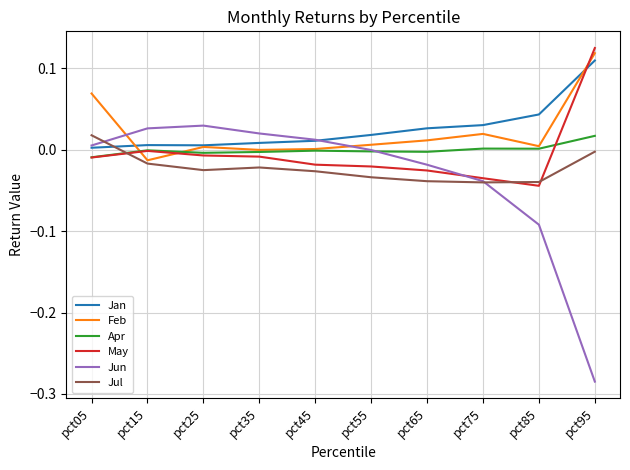

True or false: Jan and Jul intersect in this chart.

True